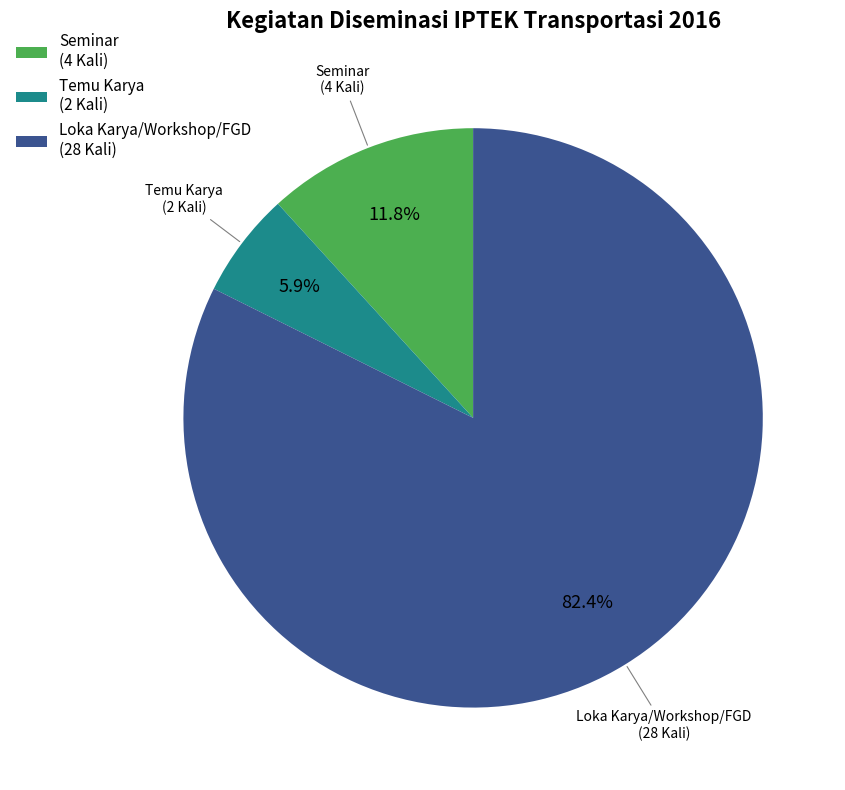

What is the ratio of the value at Seminar to the value at Temu Karya?

2.0